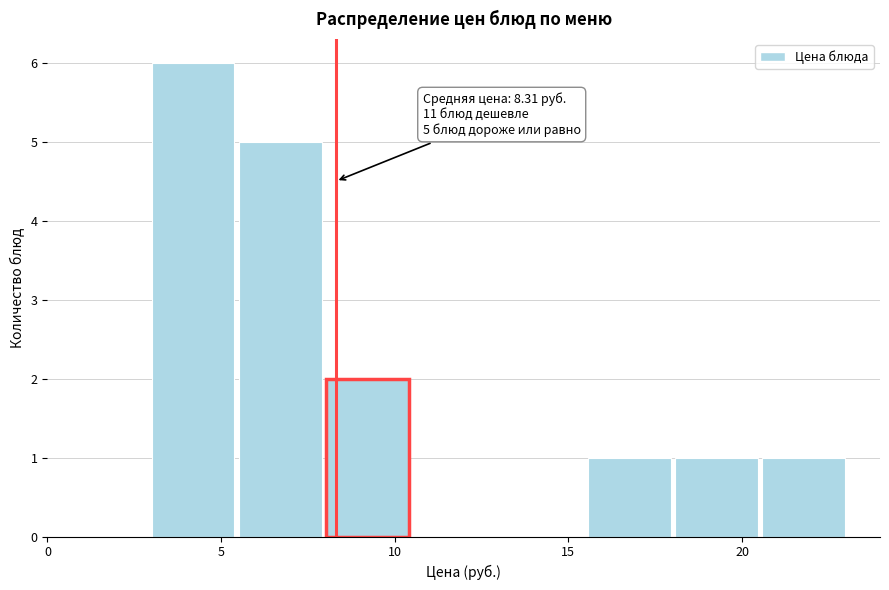

Over which range of the x-axis is the bar tallest?

3.0 to 5.5